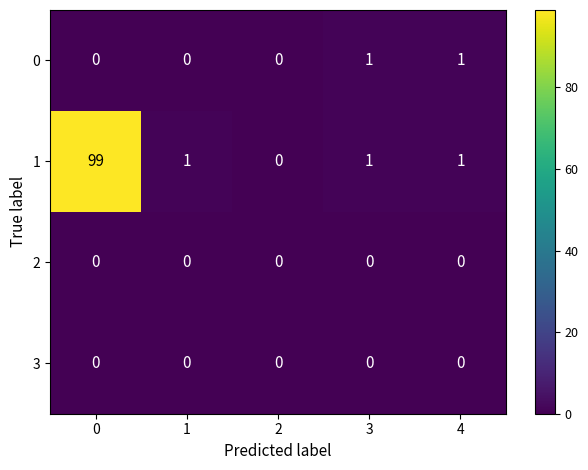

Is it true that 0 equals 0 at 2?

True